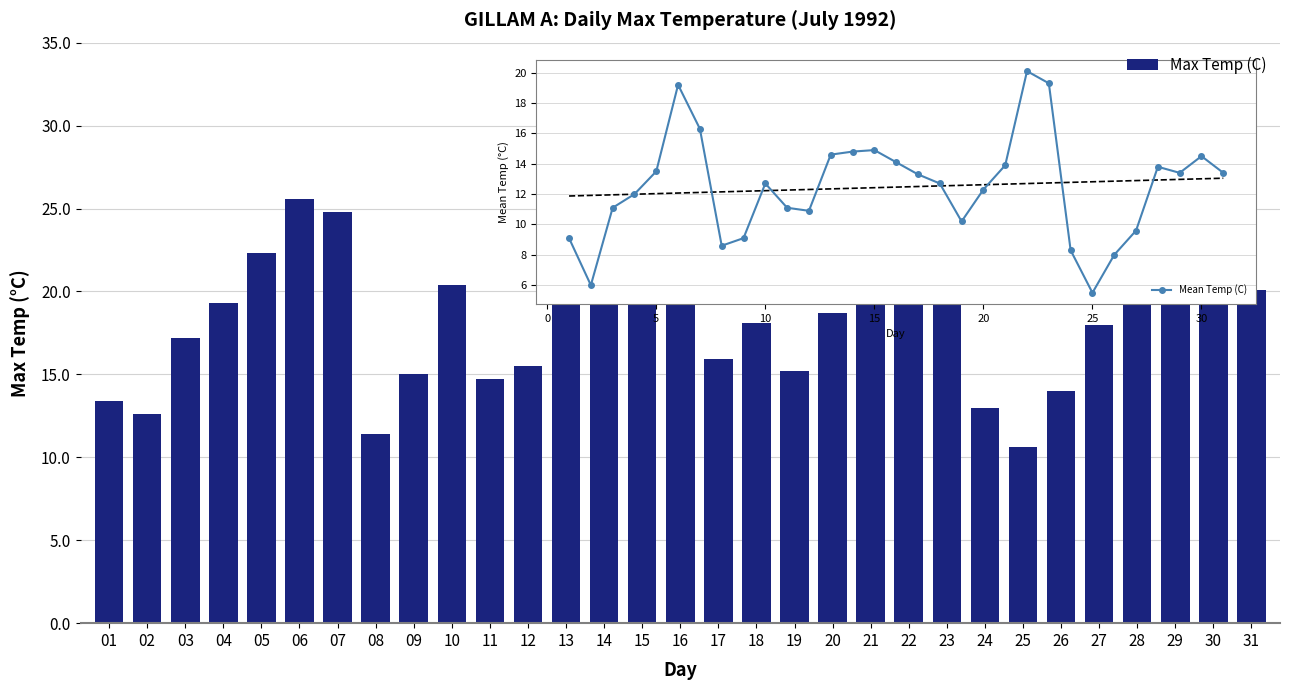

How many data points are above 19?

16